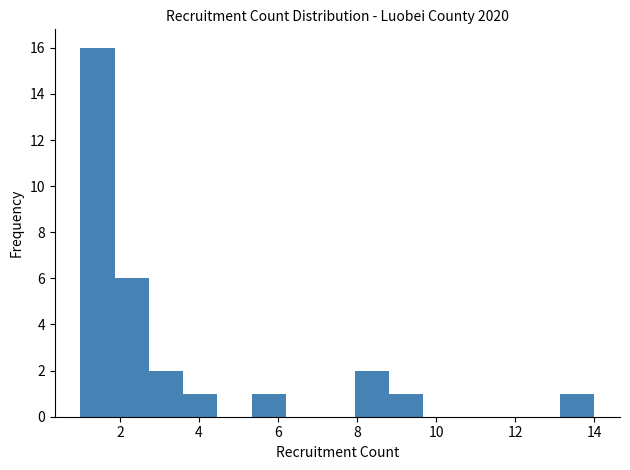

What is the height of the bar covering 5.4 to 6.2 on the x-axis? Neither the bar edges nor the heights are printed on the chart, so give them approximately, as read against the axes.

1